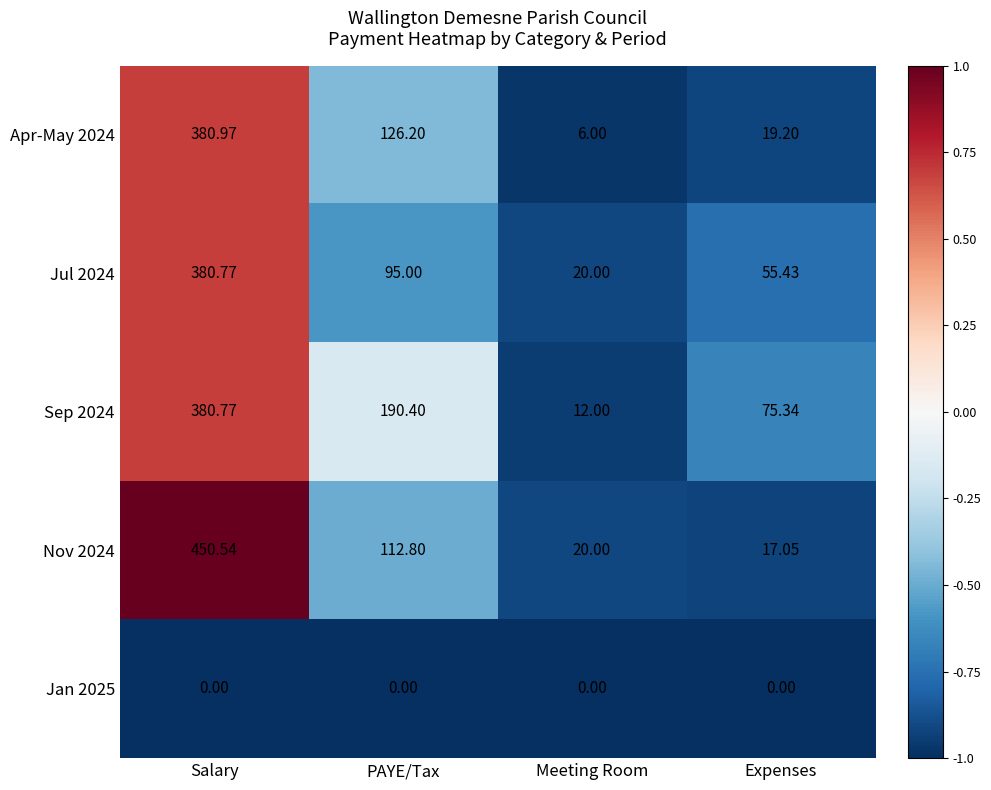

Which category has the highest value in the Apr-May 2024 series?

Salary